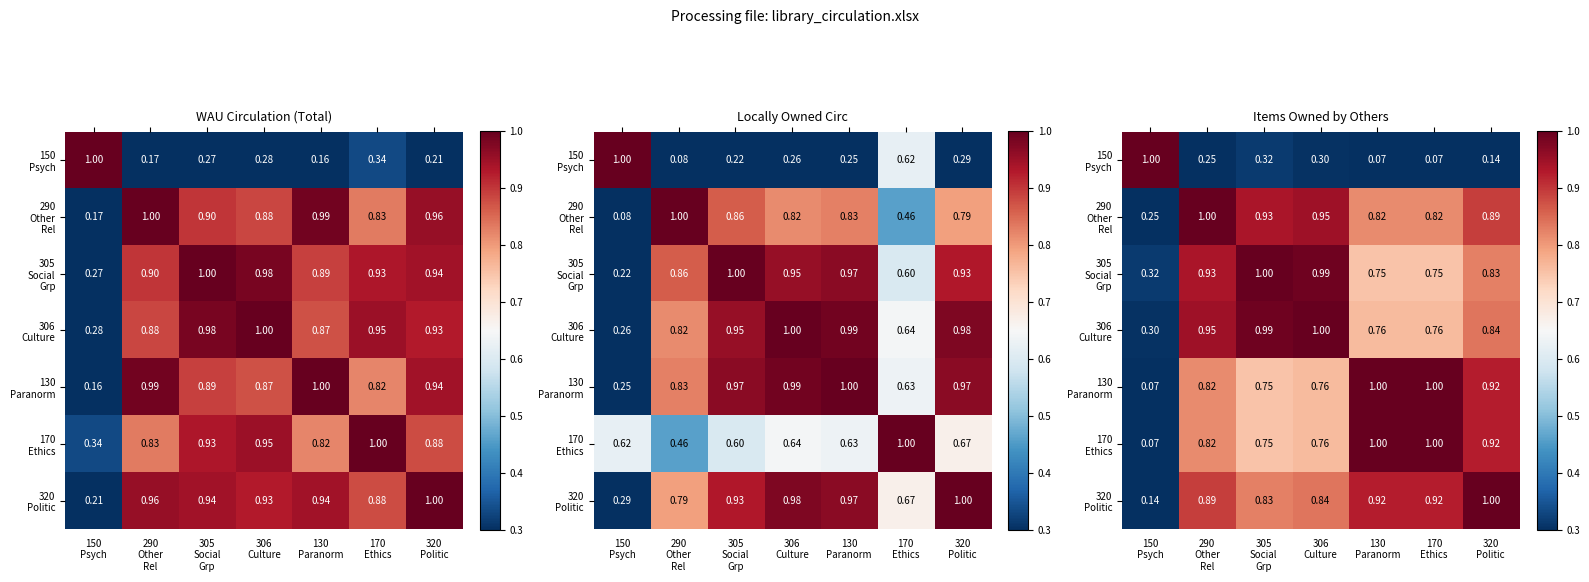

What is the total value across all series at 170
Ethics?

5.3